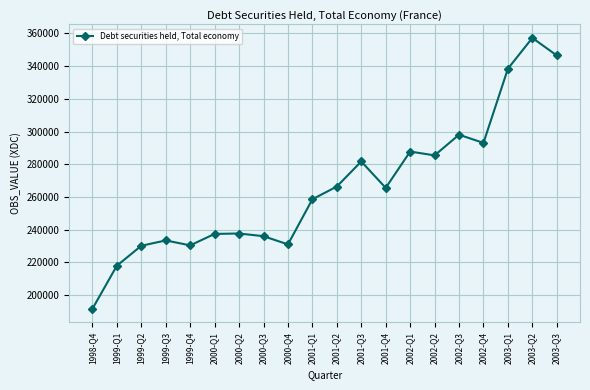

The chart shows a value of 156523 at 2001-Q1. True or false?

False